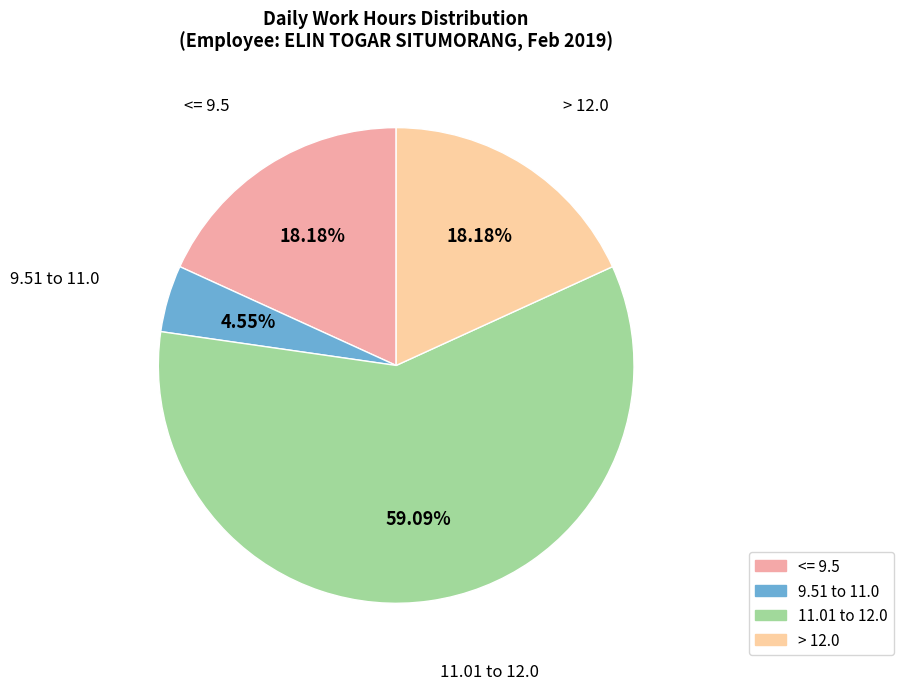

How many slices are in this pie chart?

4